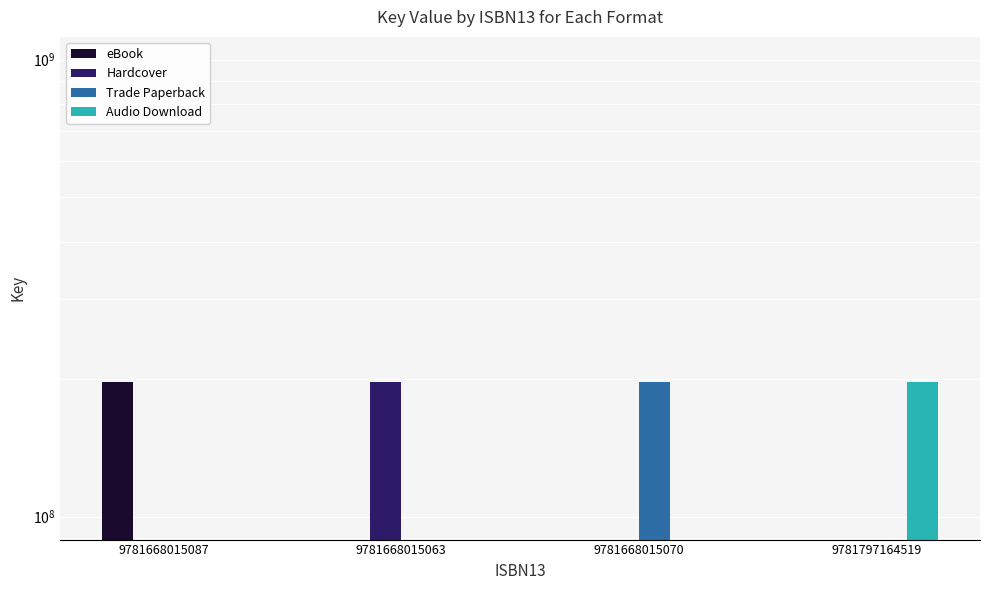

At which category is the sum across all series the highest?

9781668015087